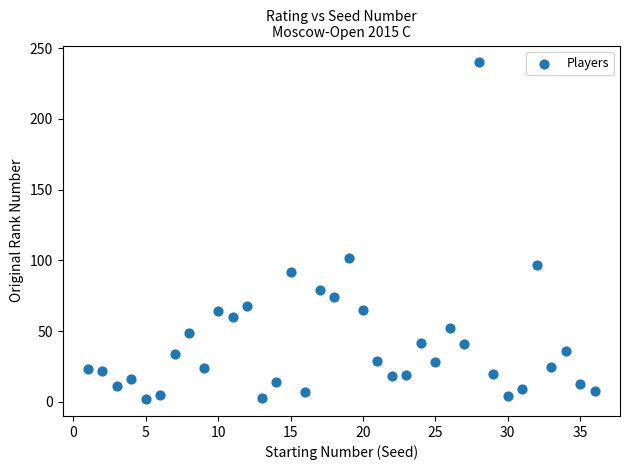

What is the range of Y values (max minus min)?

238